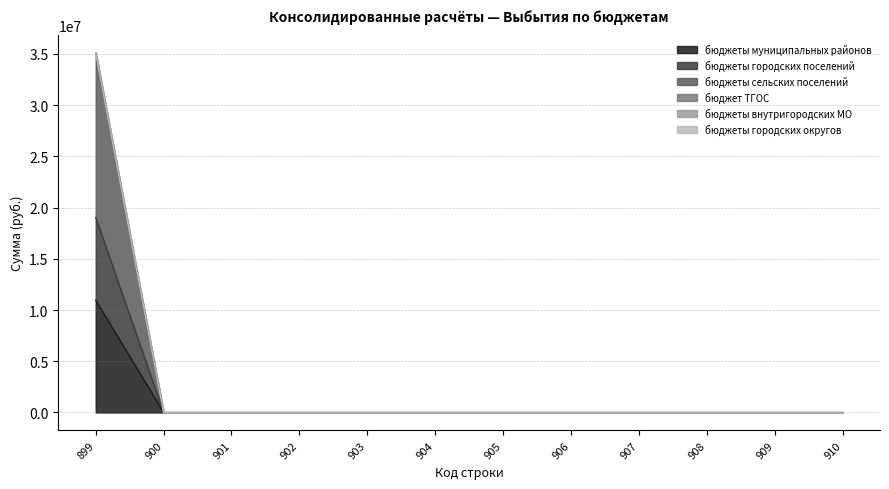

The бюджеты сельских поселений series shows 23060818.6 at 903. True or false?

False